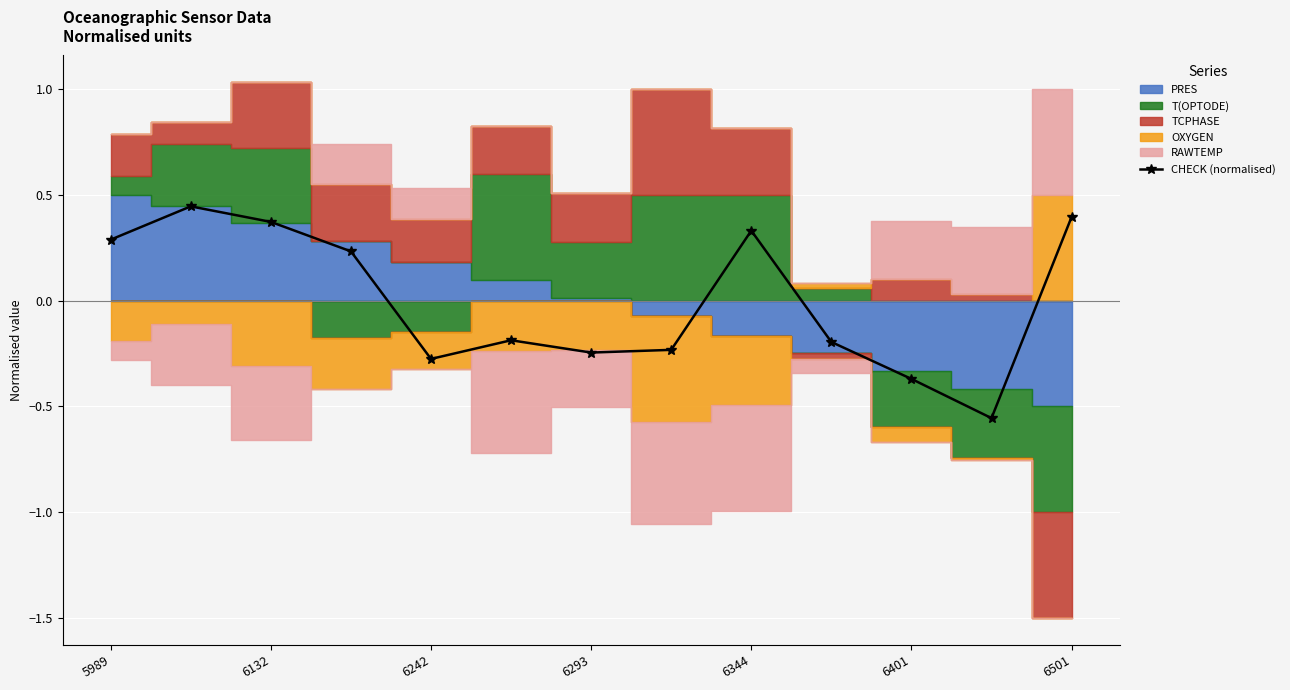

How many positive values are there?

6